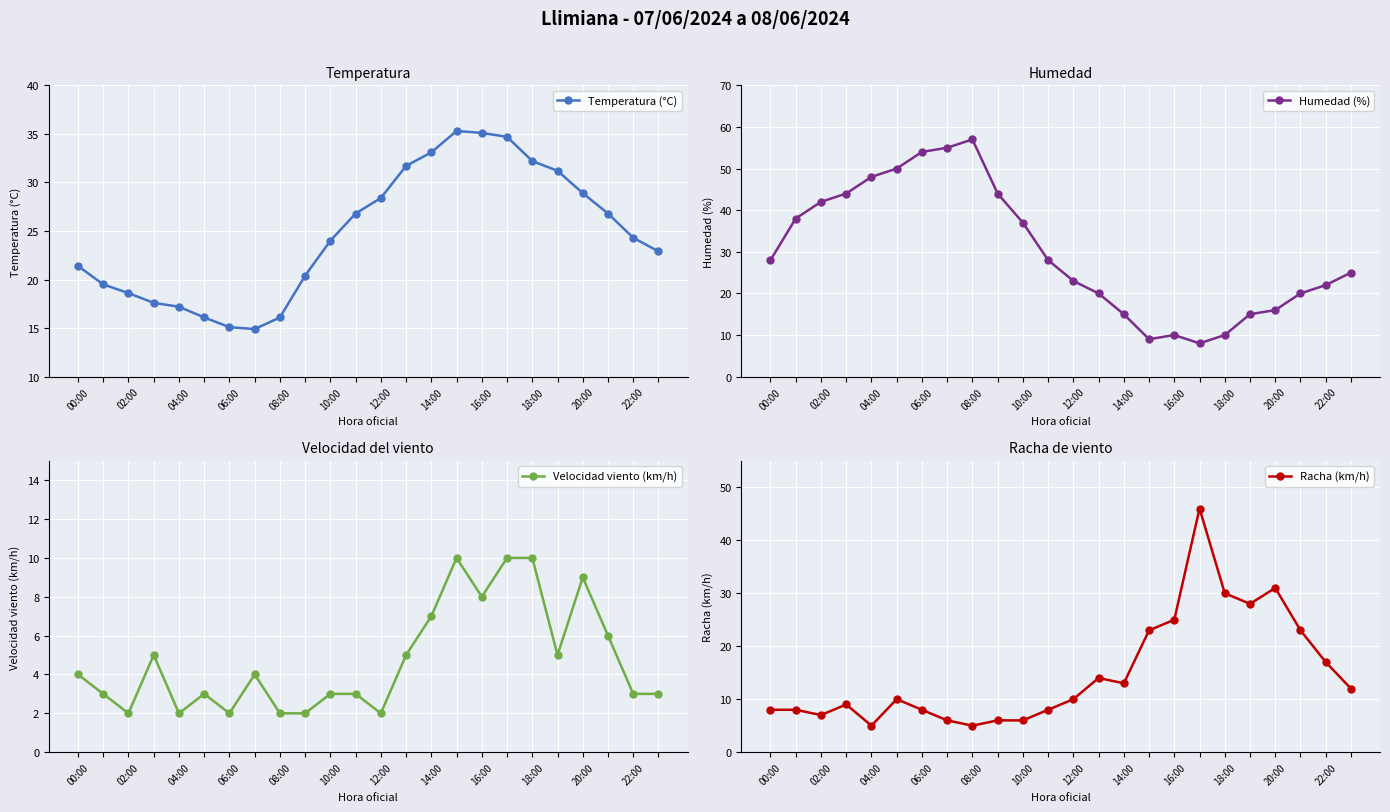

Which series has the largest total across all categories?

Humedad (%)